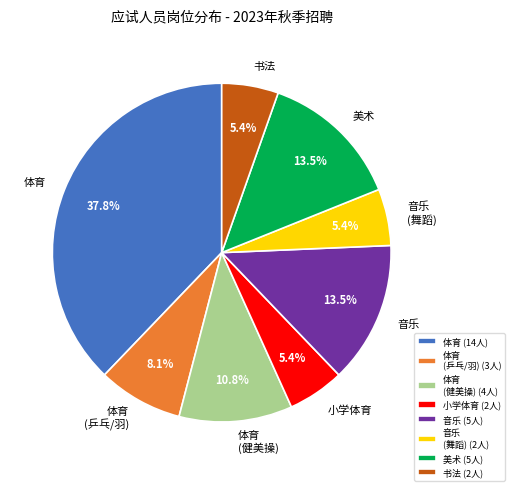

Does 书法 represent more than half of the total?

No